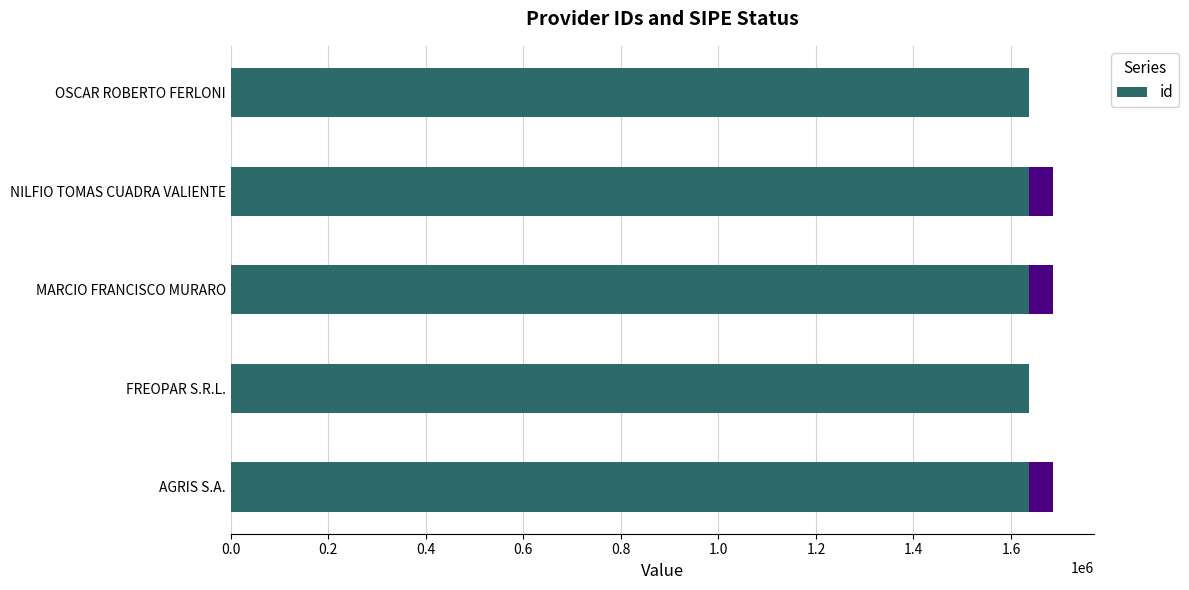

What is the sum of all id values?

8182555